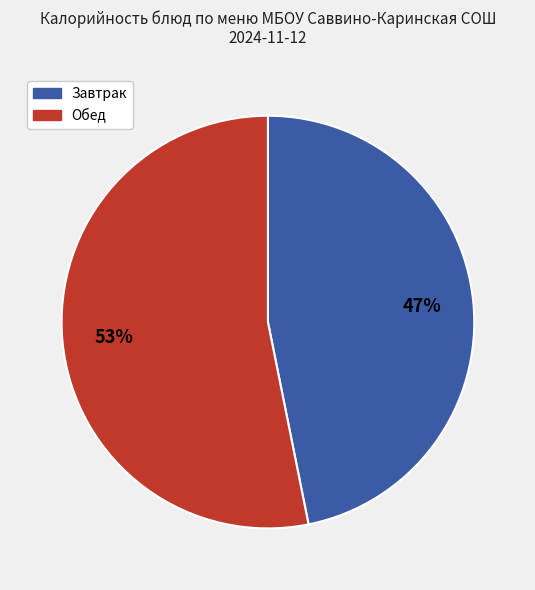

Does any single category account for the majority?

Yes